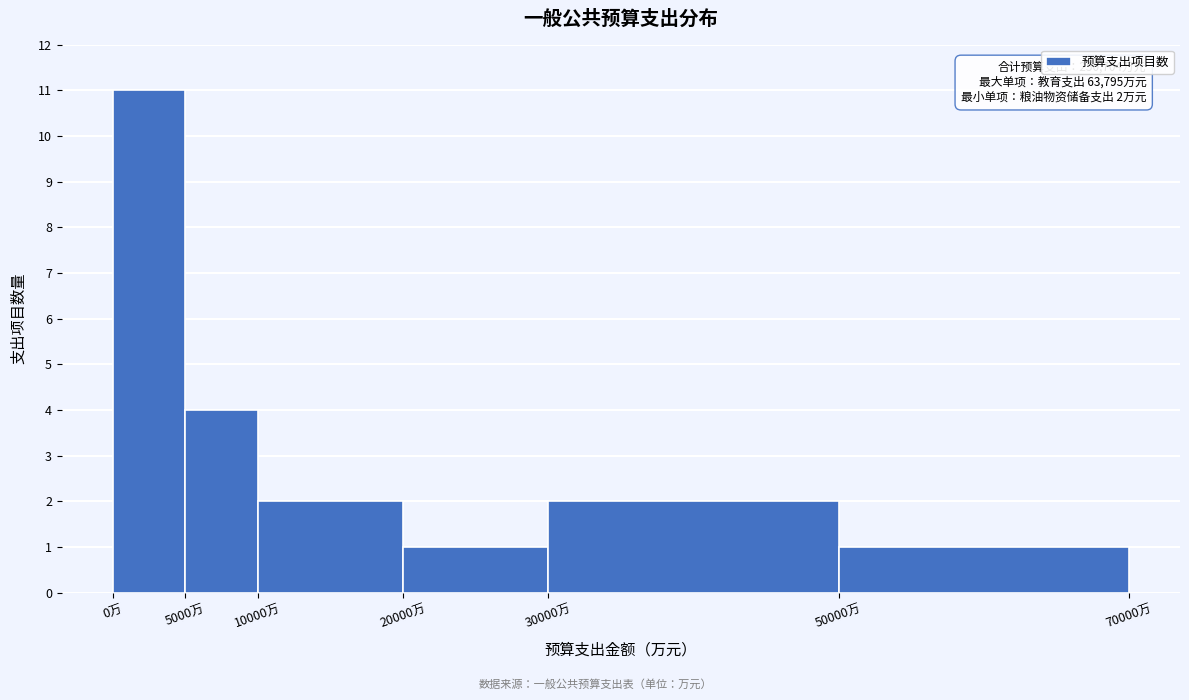

Over which range of the x-axis is the bar tallest?

0 to 5000